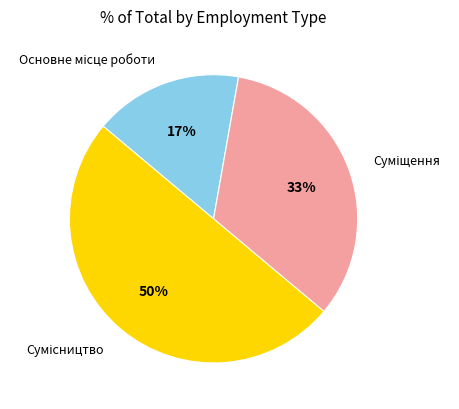

To the nearest percent, what is the average slice percentage?

33%